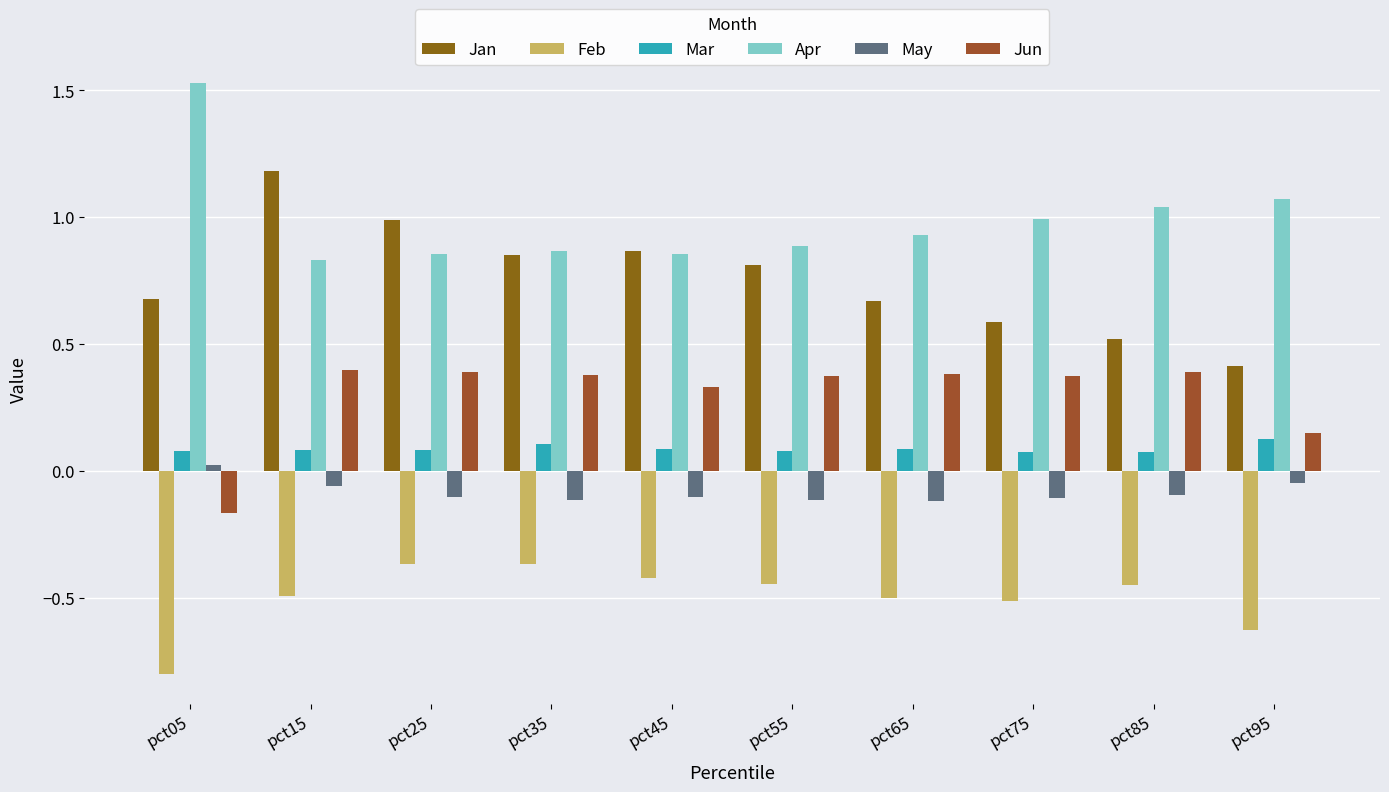

What is the maximum value shown in the chart?

1.5